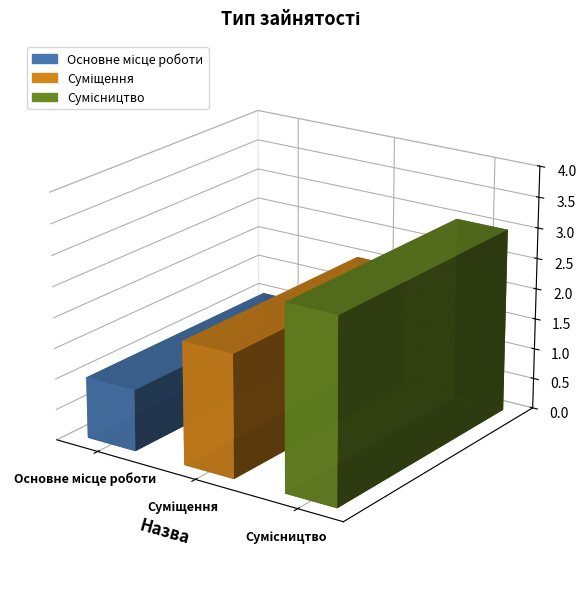

What is the difference between the values at Сумісництво and Суміщення?

1